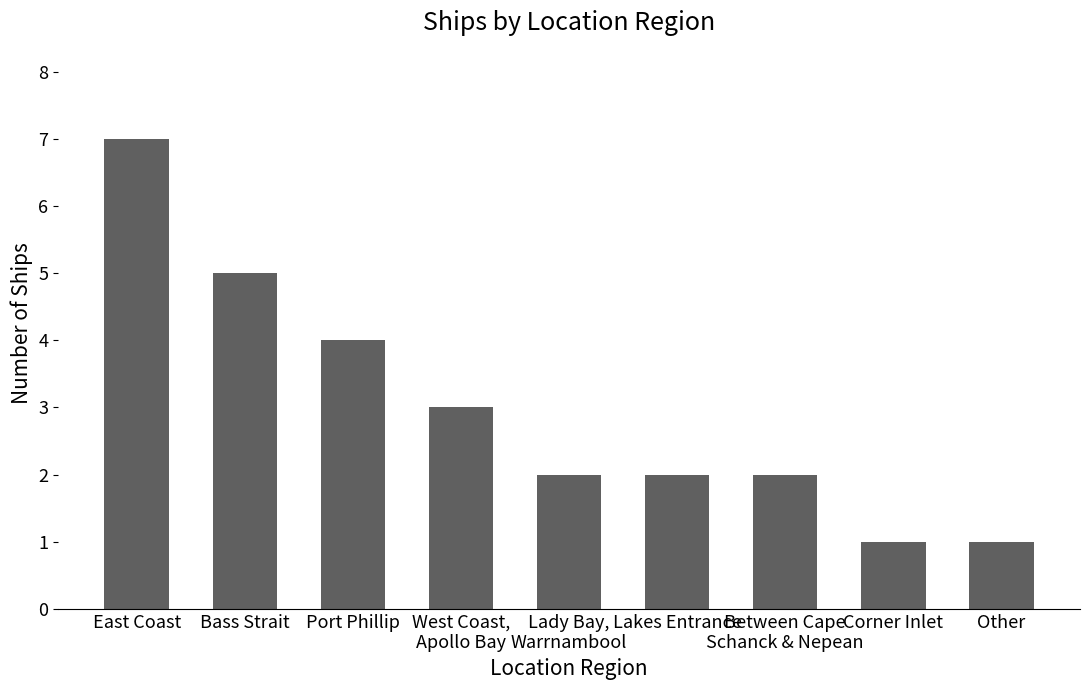

The chart shows a value of 3 at East Coast. True or false?

False